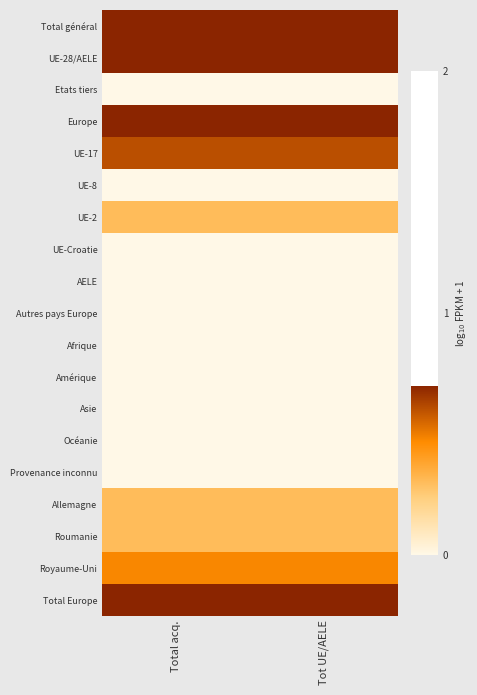

At which category does the chart reach its peak across all series?

Total acq.